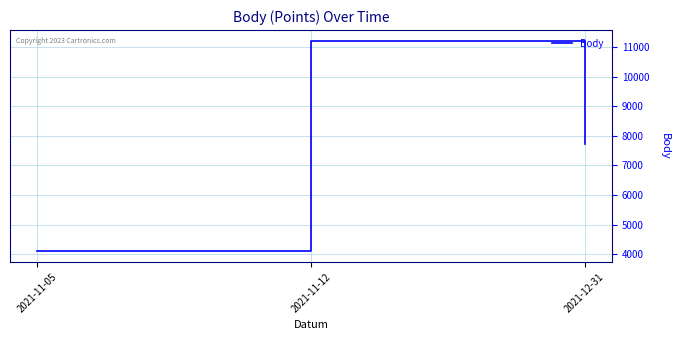

At which label is the value closest to 7656?

2021-12-31